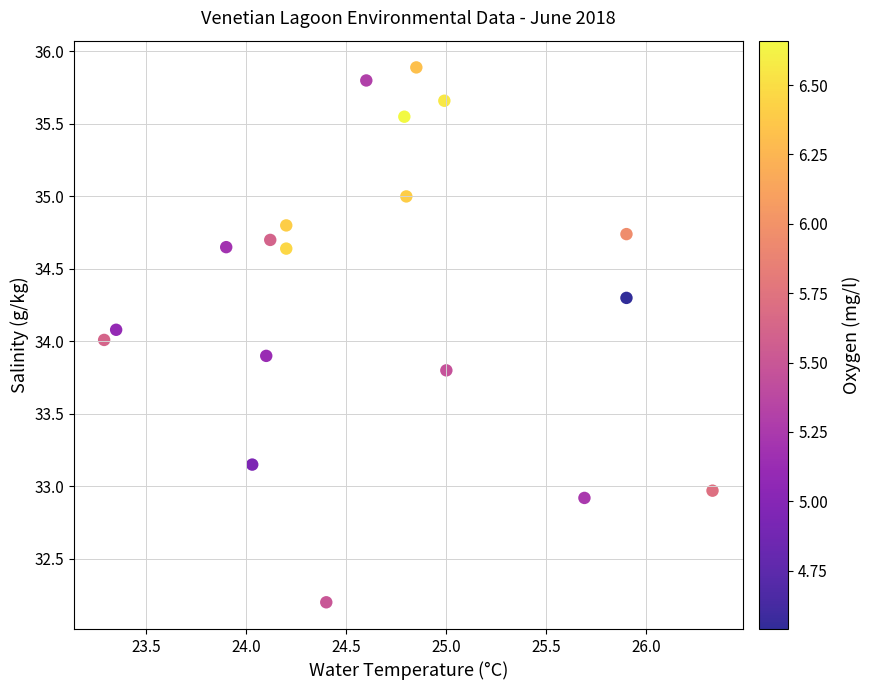

What is the range of X values (max minus min)?

3.0